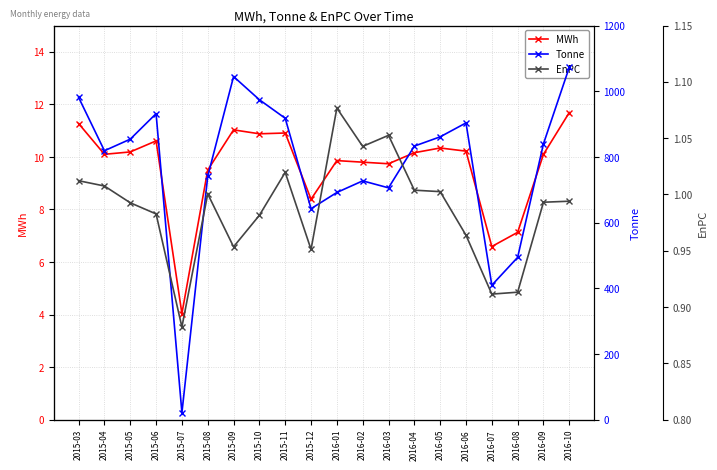

What is the total value across all series at 2016-03?

716.7